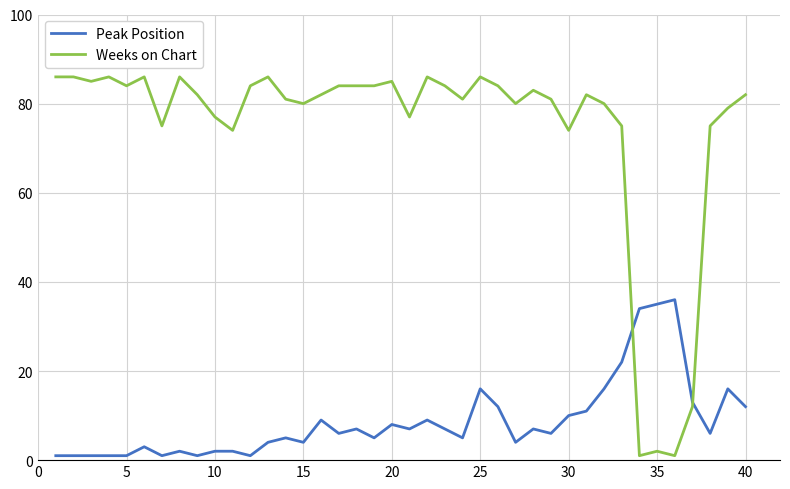

What is the difference between the maximum and minimum values in the Peak Position series?

35